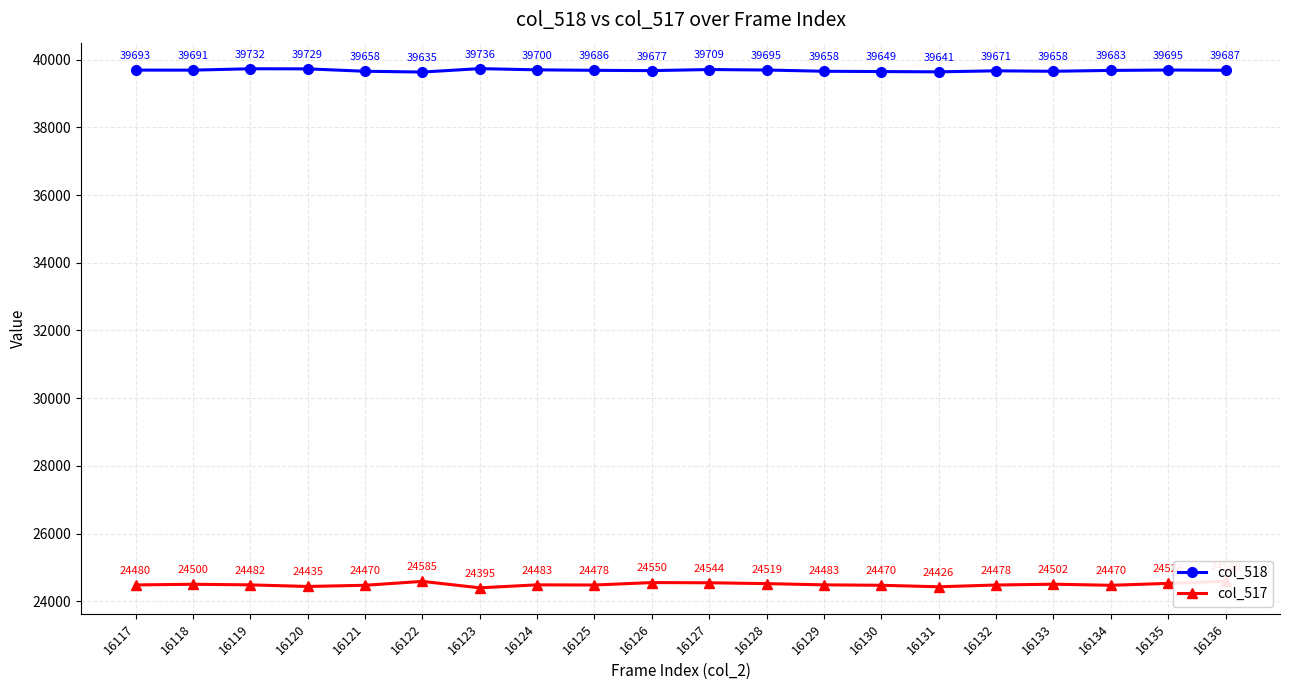

Is the value of col_517 at 16129 greater than the value of col_518 at 16122?

No